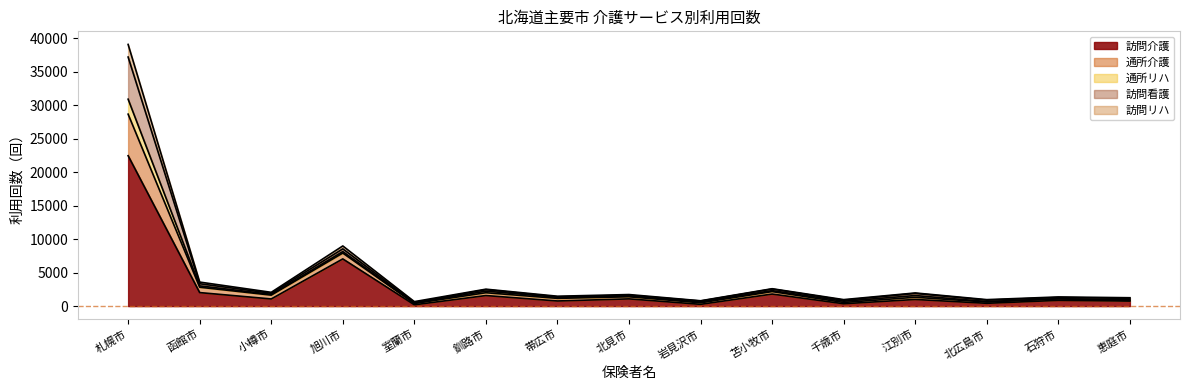

Where is 訪問リハ nearest to the value 15684?

旭川市